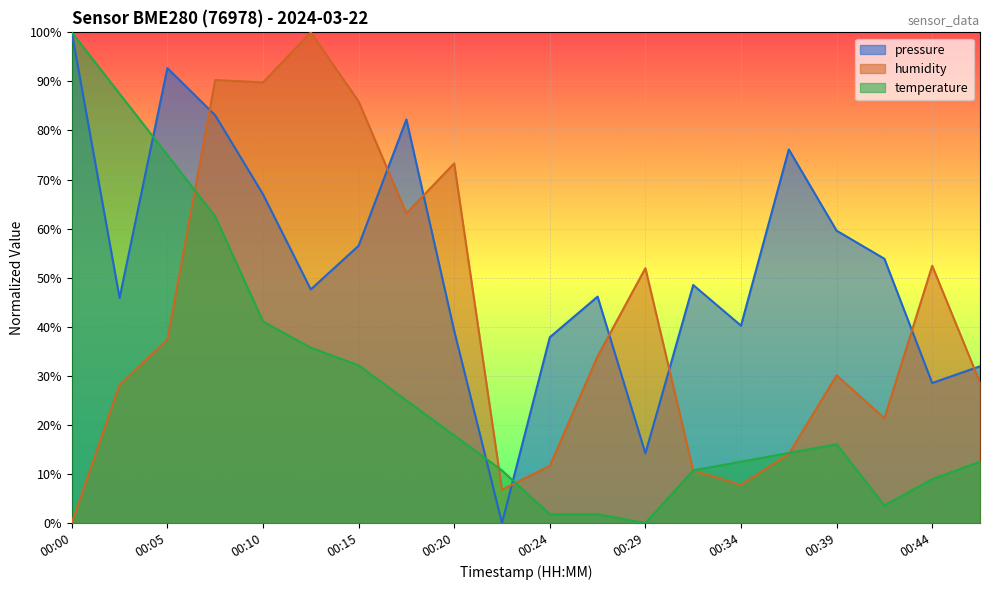

Which series has the largest total across all categories?

pressure